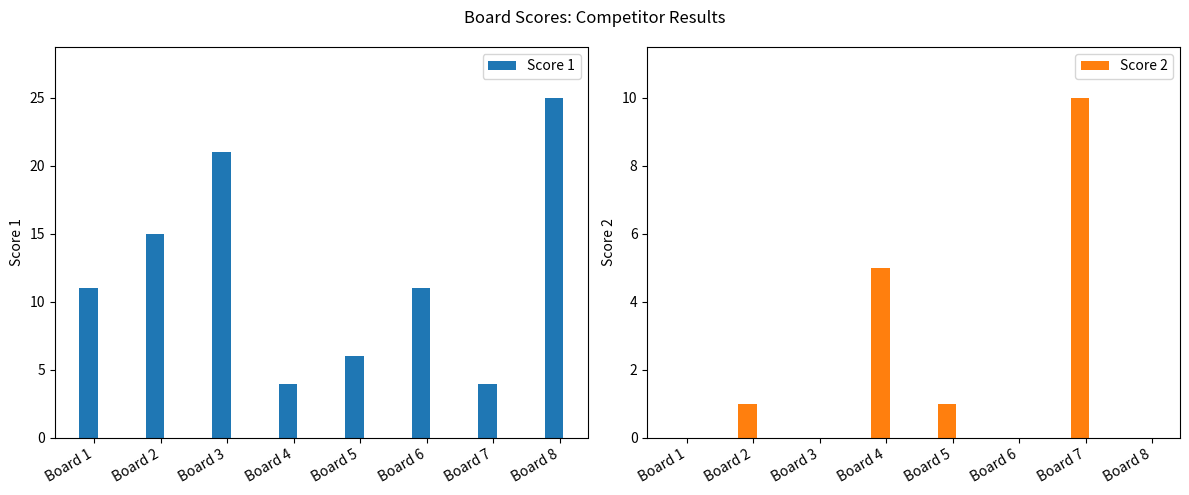

What are all the series names shown in the legend?

Score 1, Score 2